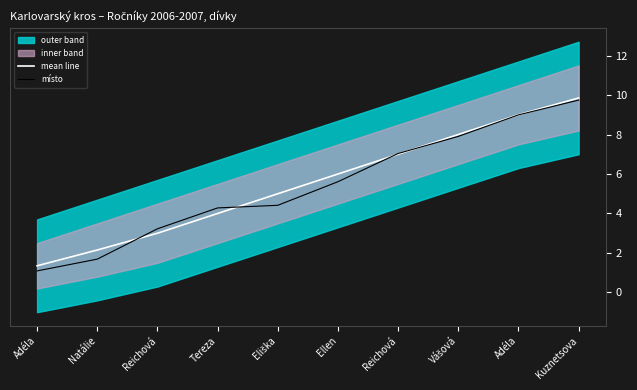

What is the maximum value for místo?

9.7